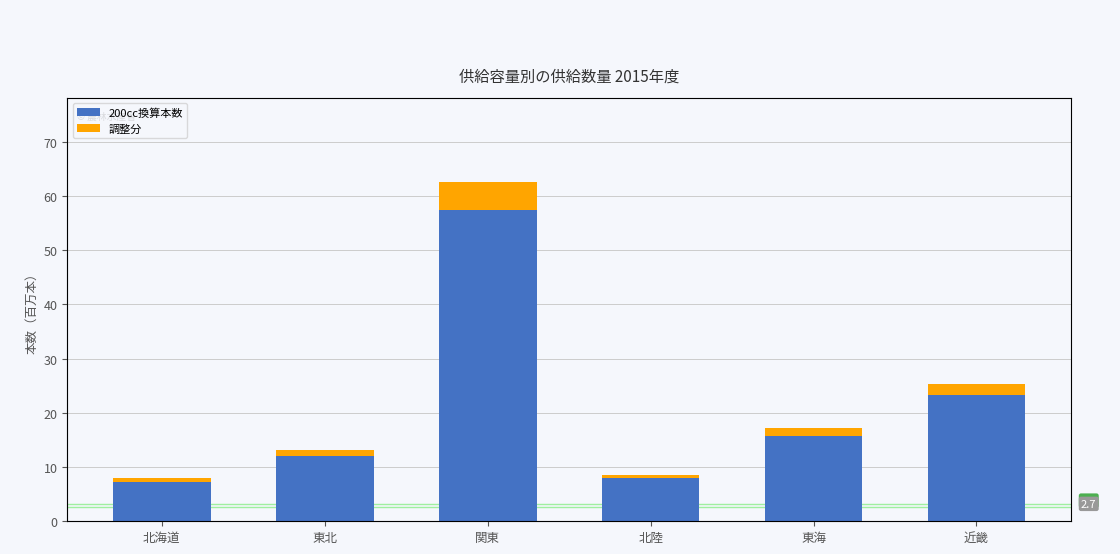

The 200cc換算本数 series shows 21.9 at 東海. True or false?

False